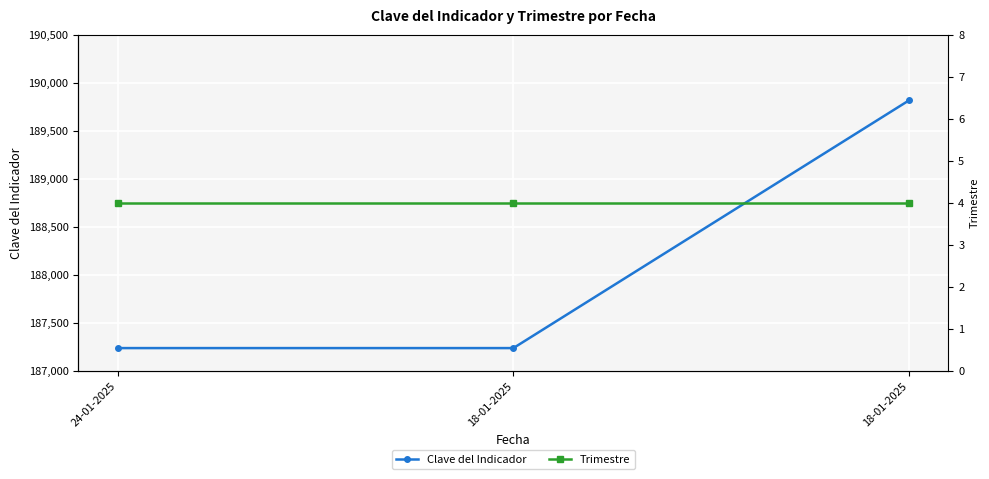

Reading left to right, extract all data points from this chart.

Clave del Indicador: 187235	187235	189815
Trimestre: 4	4	4